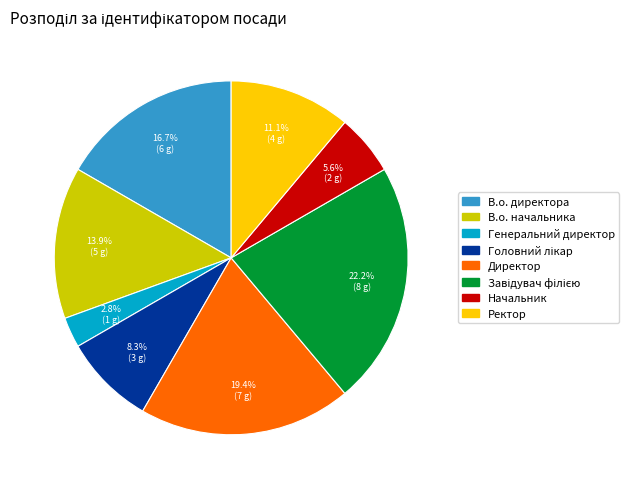

True or false: В.о. директора accounts for 6% of the total.

False